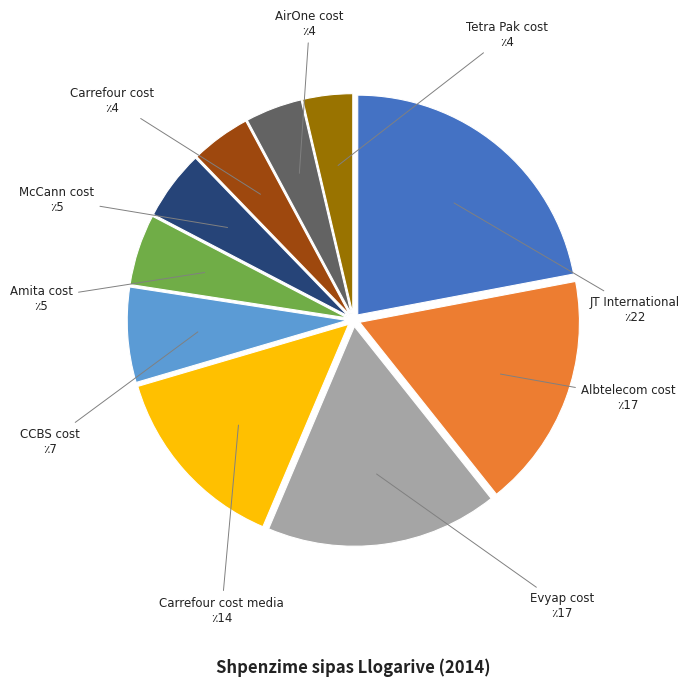

Which slice is the smallest?

Tetra Pak cost